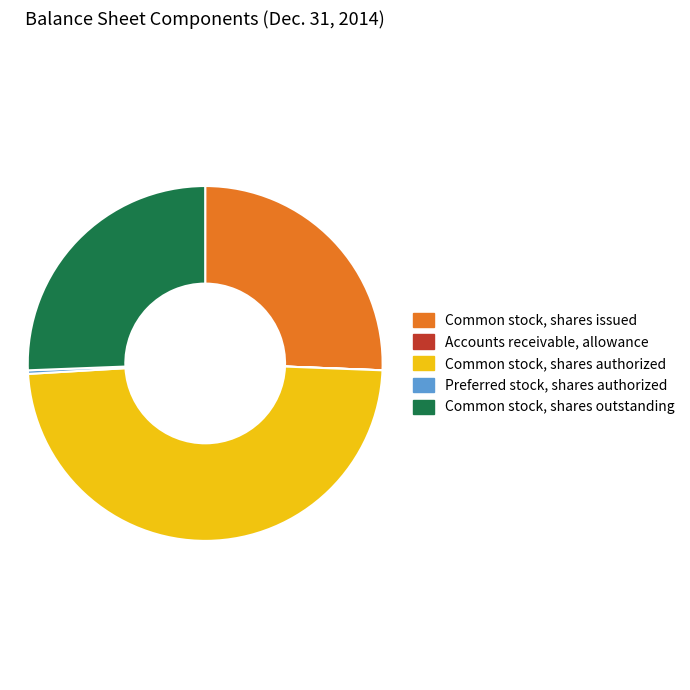

Is the sum of Preferred stock, shares authorized and Common stock, shares outstanding greater than half?

No